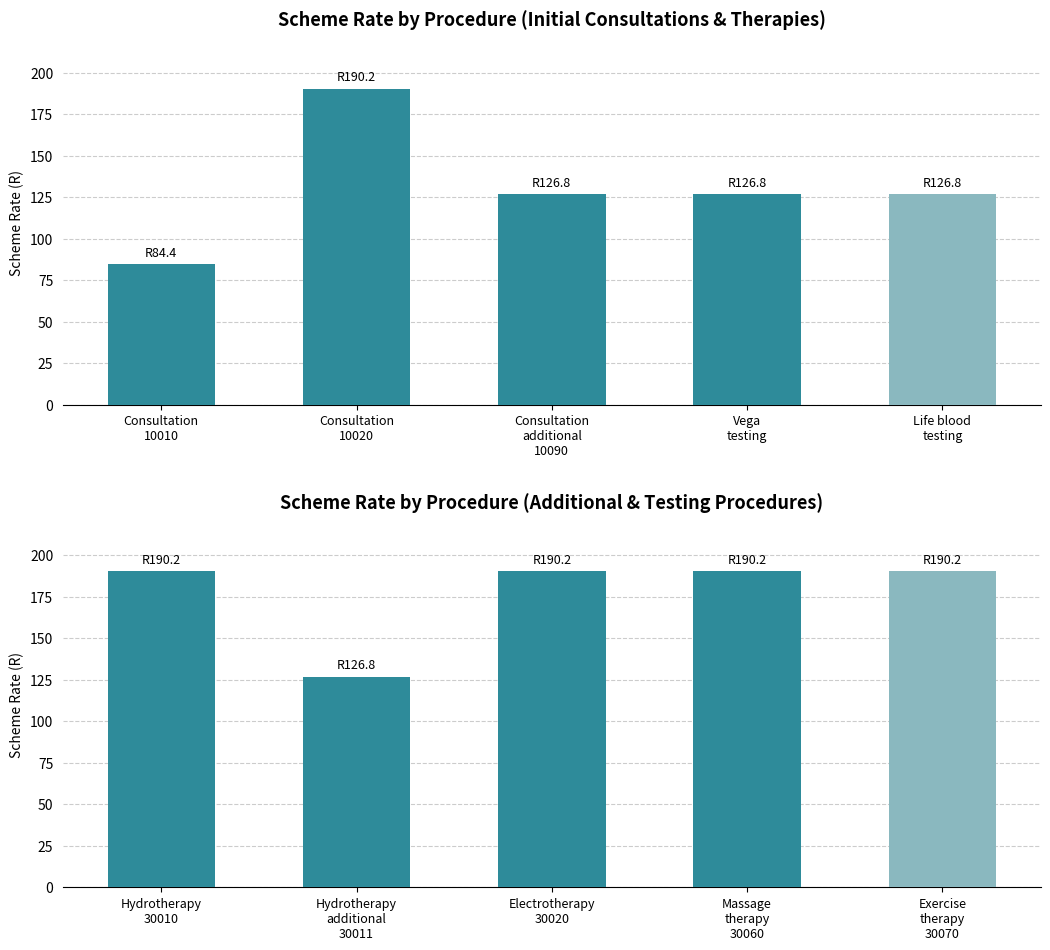

The chart shows a value of 260.1 at Massage therapy 30060. True or false?

False